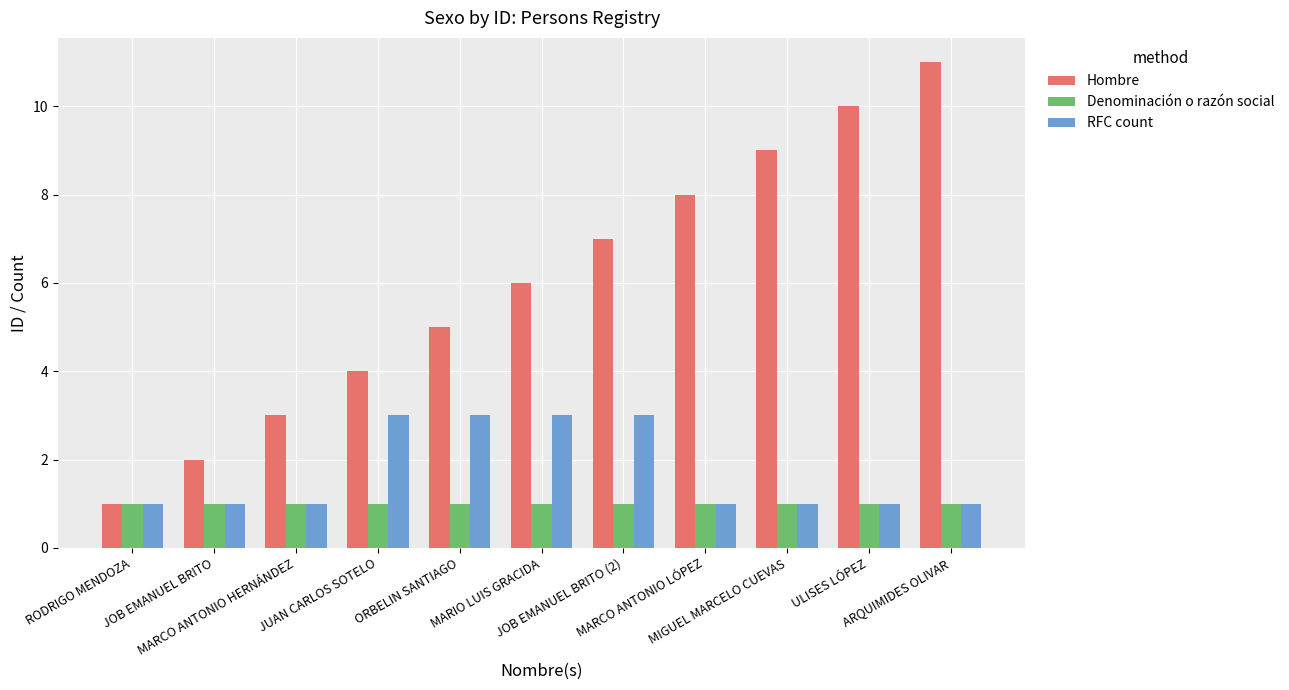

List the series in order of their peak value, lowest first.

Denominación o razón social, RFC count, Hombre